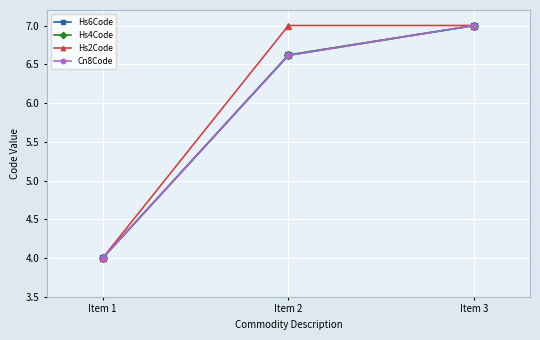

List the labels in order of Hs6Code value, largest first.

Item 3, Item 2, Item 1